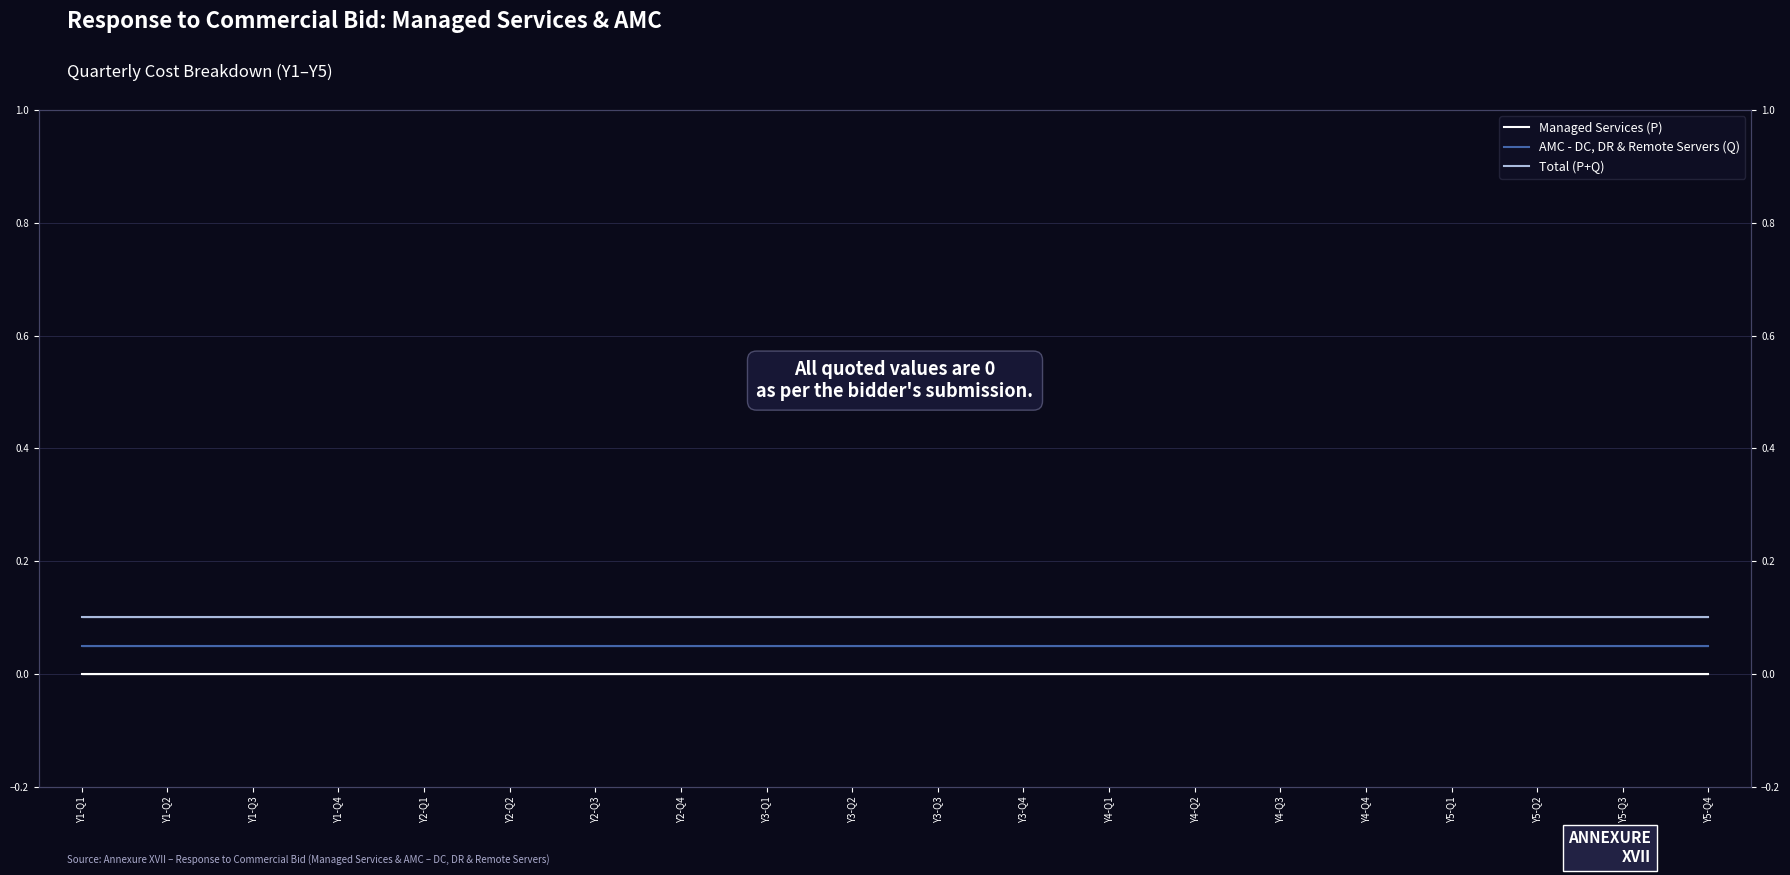

Reading right to left, list all the values displayed in this chart.

Managed Services (P): Y5-Q4=0.0	Y5-Q3=0.0	Y5-Q2=0.0	Y5-Q1=0.0	Y4-Q4=0.0	Y4-Q3=0.0	Y4-Q2=0.0	Y4-Q1=0.0	Y3-Q4=0.0	Y3-Q3=0.0	Y3-Q2=0.0	Y3-Q1=0.0	Y2-Q4=0.0	Y2-Q3=0.0	Y2-Q2=0.0	Y2-Q1=0.0	Y1-Q4=0.0	Y1-Q3=0.0	Y1-Q2=0.0	Y1-Q1=0.0
AMC - DC, DR & Remote Servers (Q): Y5-Q4=0.1	Y5-Q3=0.1	Y5-Q2=0.1	Y5-Q1=0.1	Y4-Q4=0.1	Y4-Q3=0.1	Y4-Q2=0.1	Y4-Q1=0.1	Y3-Q4=0.1	Y3-Q3=0.1	Y3-Q2=0.1	Y3-Q1=0.1	Y2-Q4=0.1	Y2-Q3=0.1	Y2-Q2=0.1	Y2-Q1=0.1	Y1-Q4=0.1	Y1-Q3=0.1	Y1-Q2=0.1	Y1-Q1=0.1
Total (P+Q): Y5-Q4=0.1	Y5-Q3=0.1	Y5-Q2=0.1	Y5-Q1=0.1	Y4-Q4=0.1	Y4-Q3=0.1	Y4-Q2=0.1	Y4-Q1=0.1	Y3-Q4=0.1	Y3-Q3=0.1	Y3-Q2=0.1	Y3-Q1=0.1	Y2-Q4=0.1	Y2-Q3=0.1	Y2-Q2=0.1	Y2-Q1=0.1	Y1-Q4=0.1	Y1-Q3=0.1	Y1-Q2=0.1	Y1-Q1=0.1